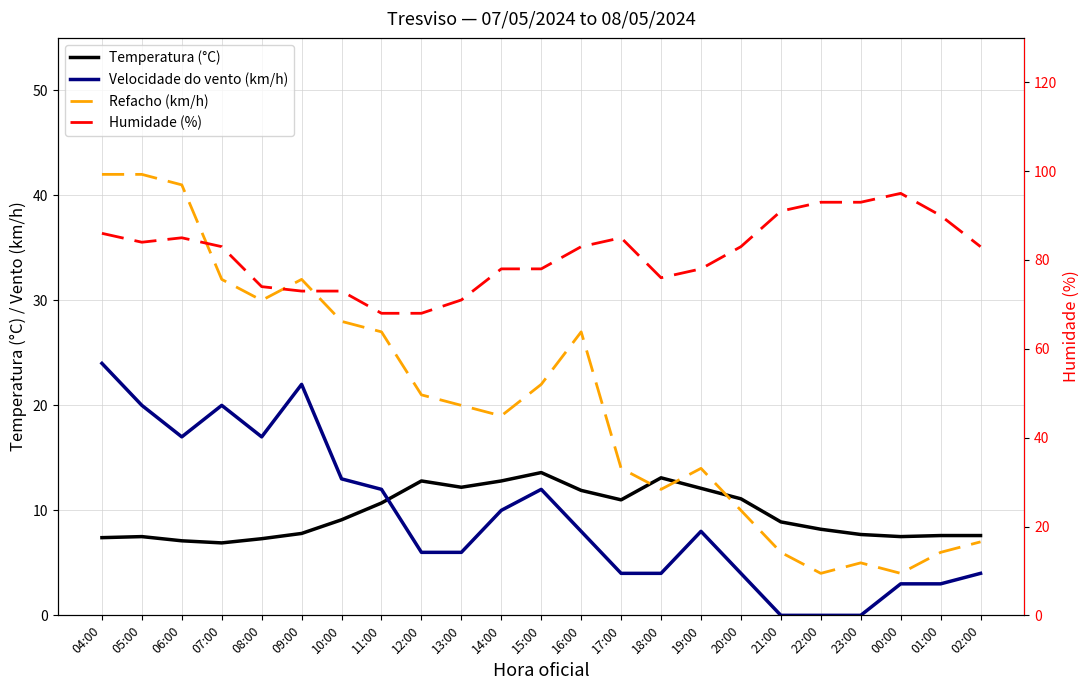

In Humidade (%), how many points are lower than both neighbors (excluding endpoints)?

2